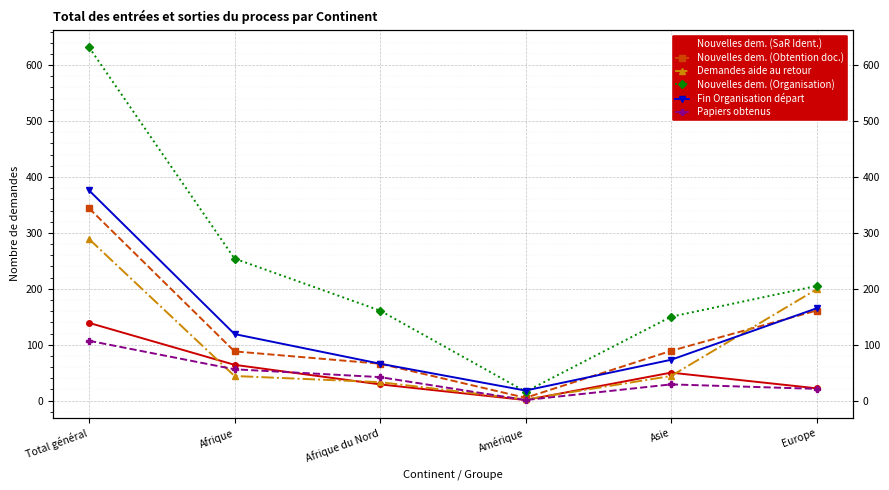

How many interior local valleys does the Nouvelles dem. (SaR Ident.) series have?

1